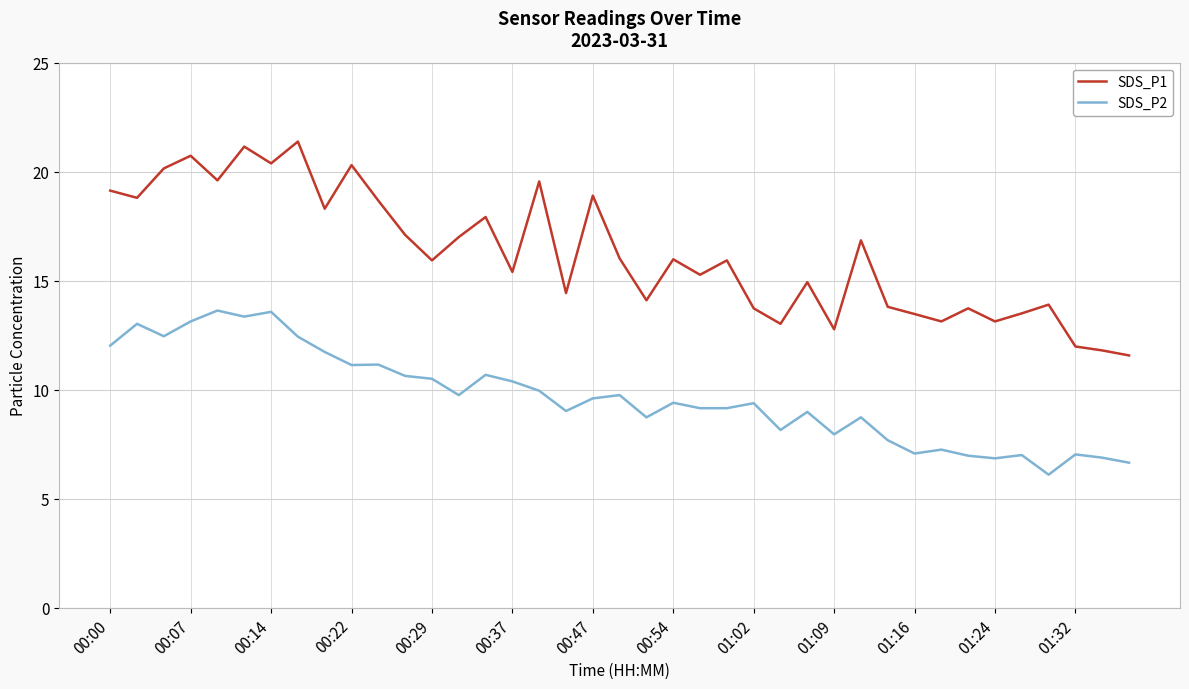

What is the minimum value for SDS_P1?

11.6